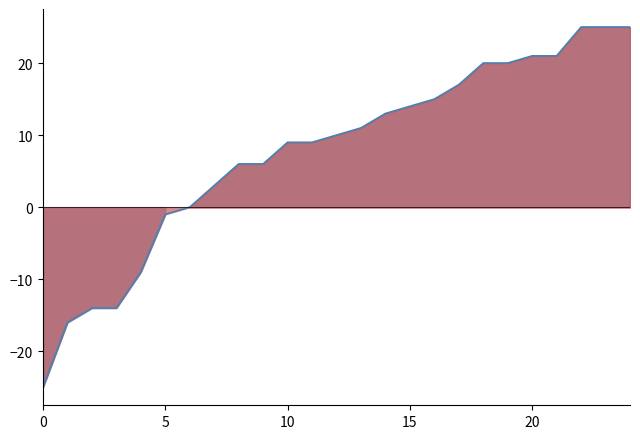

How many lines are shown in the chart?

2